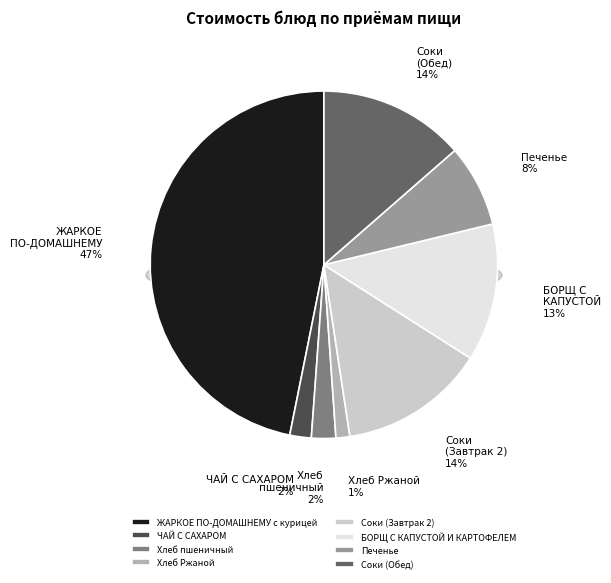

True or false: Хлеб Ржаной accounts for 1% of the total.

True